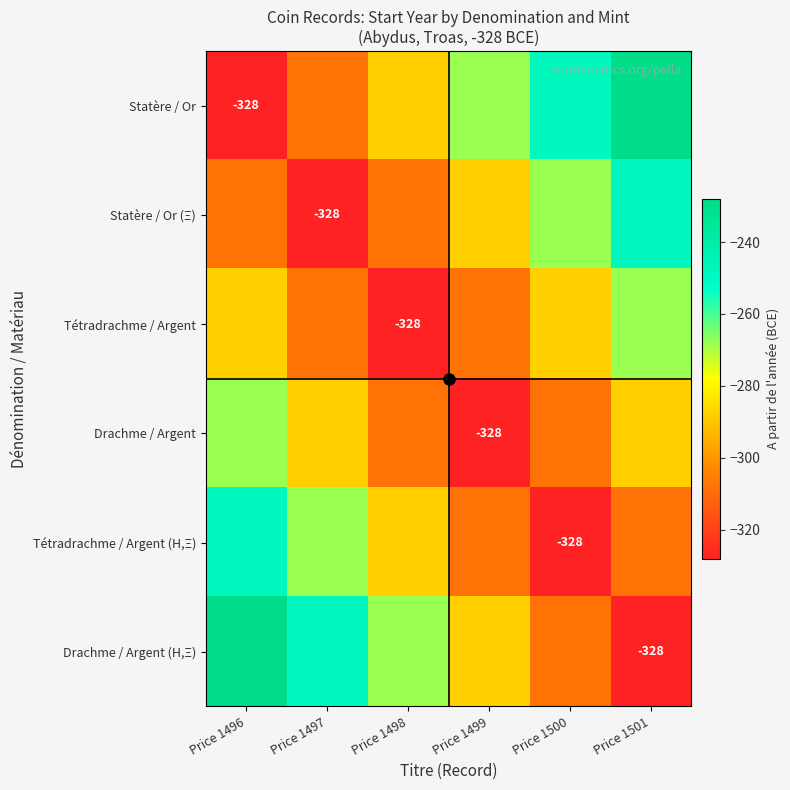

At how many categories does at least one series exceed -298?

6